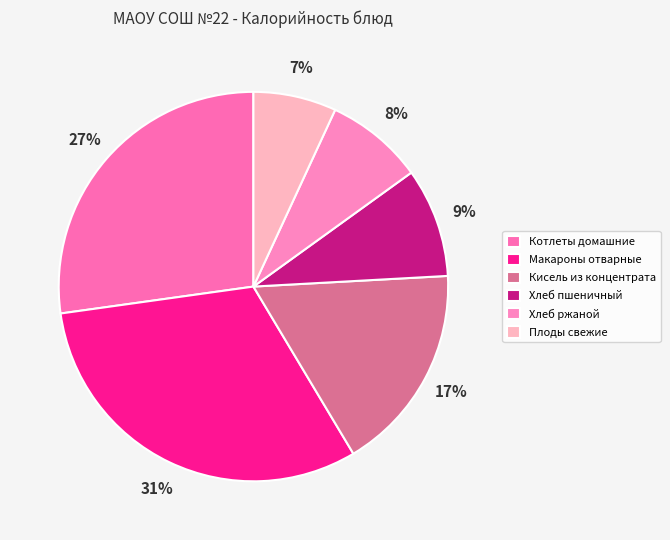

Rank the categories by value from highest to lowest.

Макароны отварные, Котлеты домашние, Кисель из концентрата, Хлеб пшеничный, Хлеб ржаной, Плоды свежие